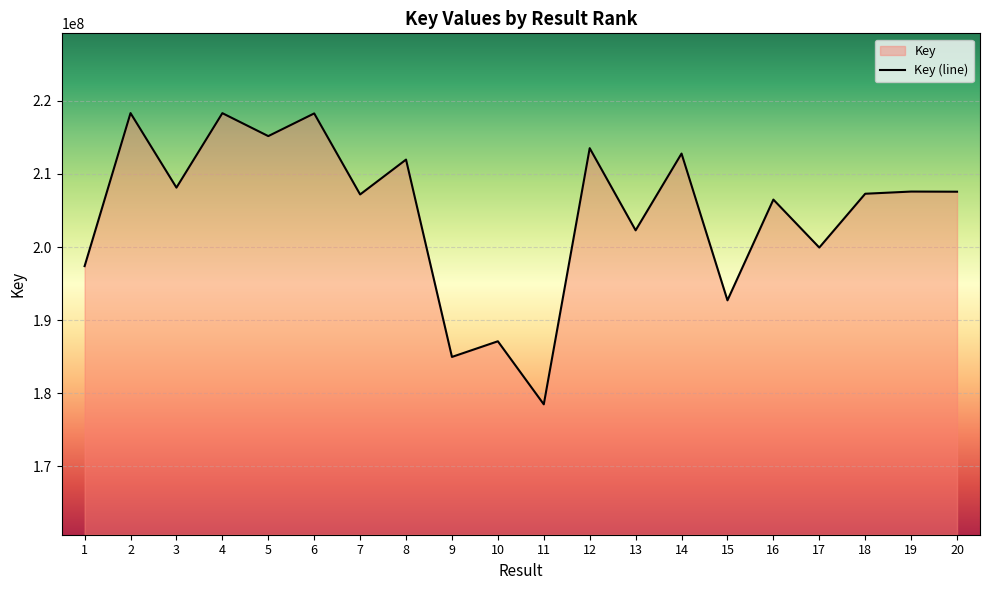

Does the chart display data point markers on the line(s)?

No